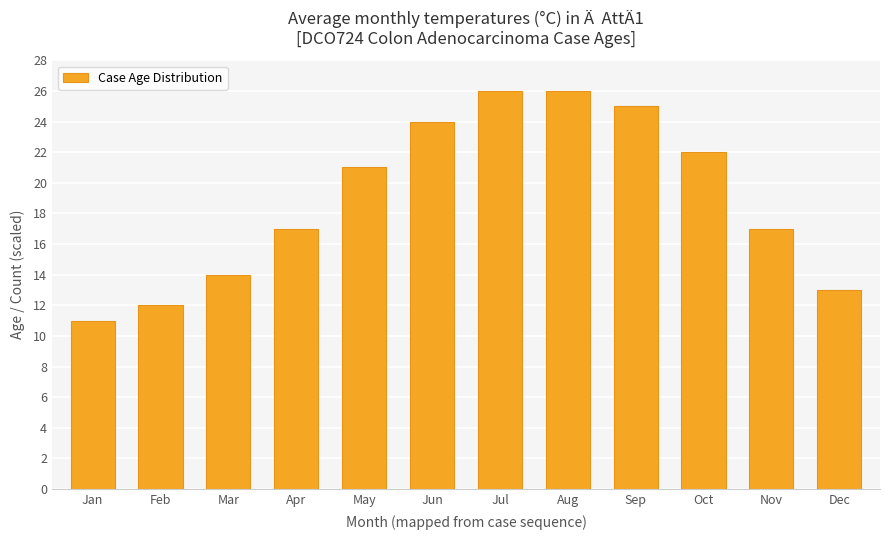

What is the ratio of the value at Aug to the value at May?

1.2